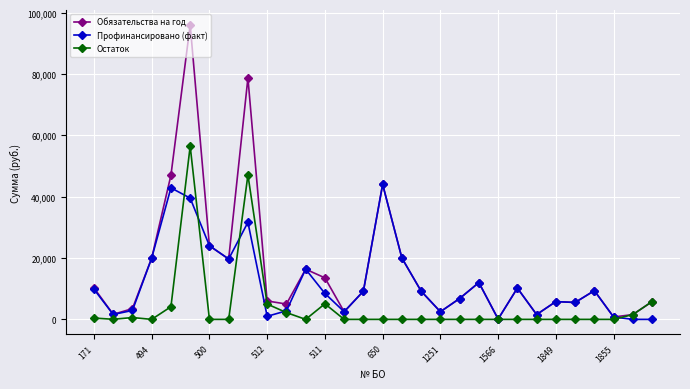

How many data points does each series have?

30